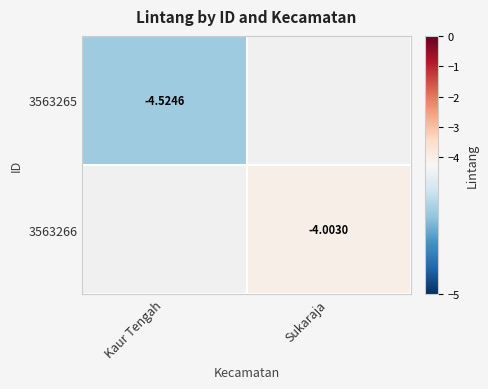

Where is 3563265 nearest to the value -4?

Kaur Tengah